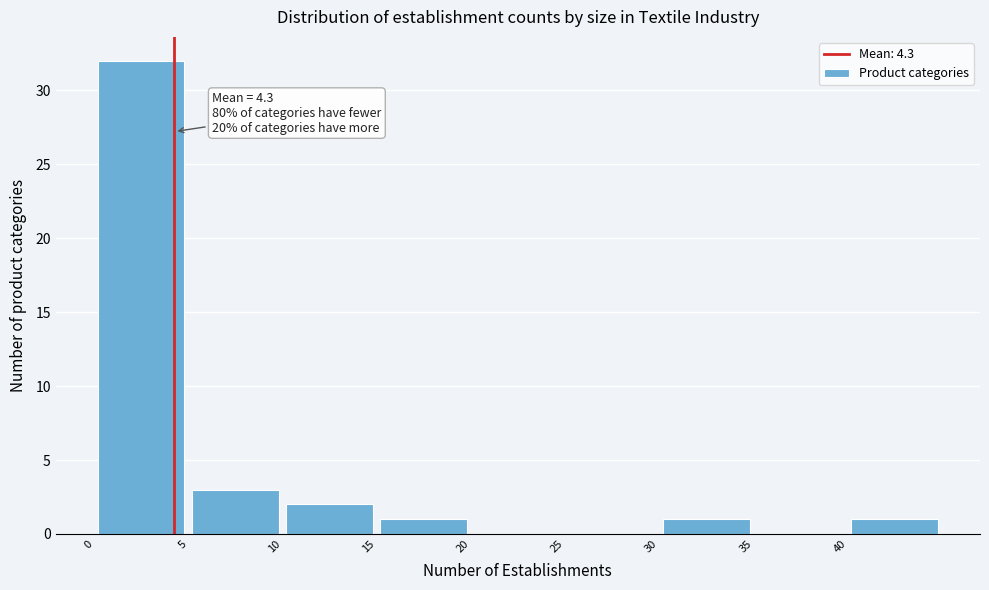

Which range on the x-axis has the tallest bar?

0 to 5